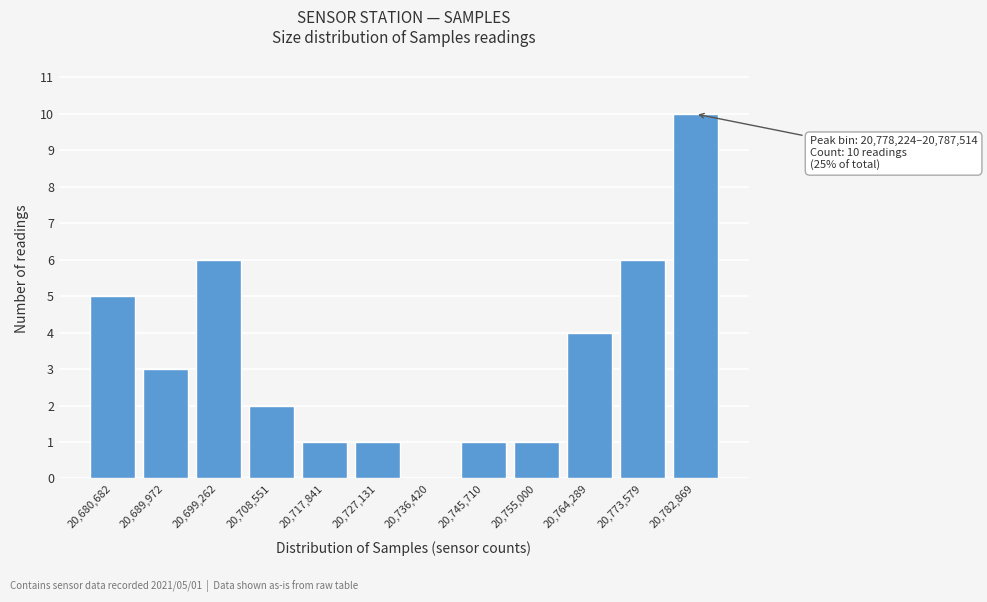

Which range on the x-axis has the tallest bar?

20778000 to 20788000